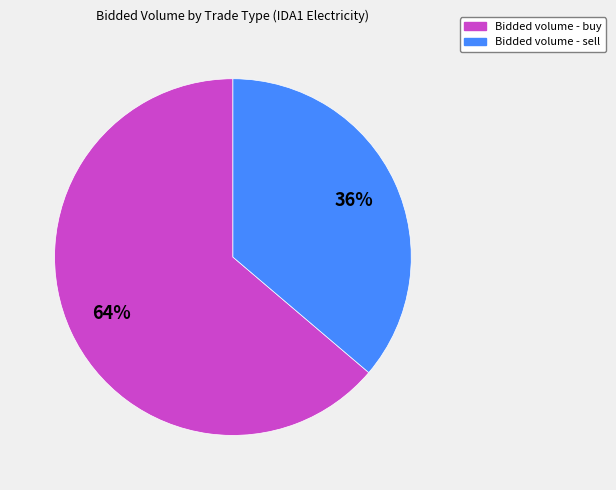

How many slices are in this pie chart?

2